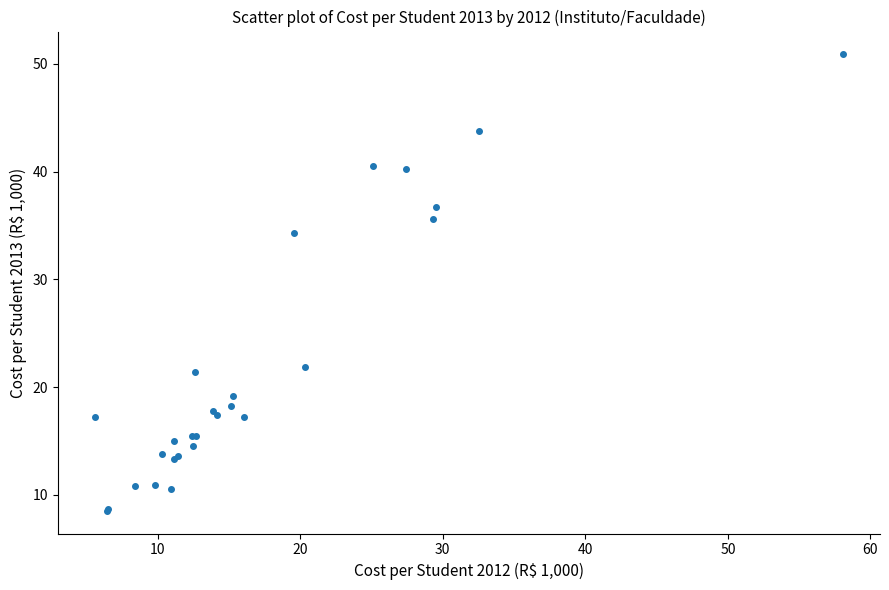

What Y value in the scatter plot is closest to 29?

34.3